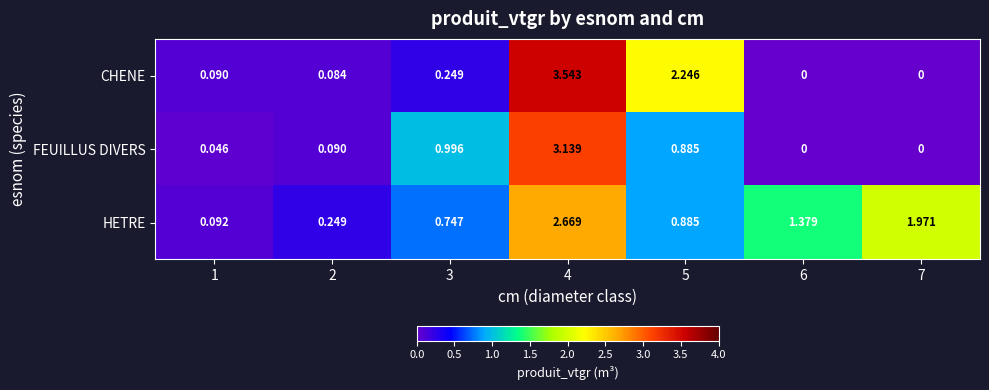

What is the total value across all series at 5?

4.0